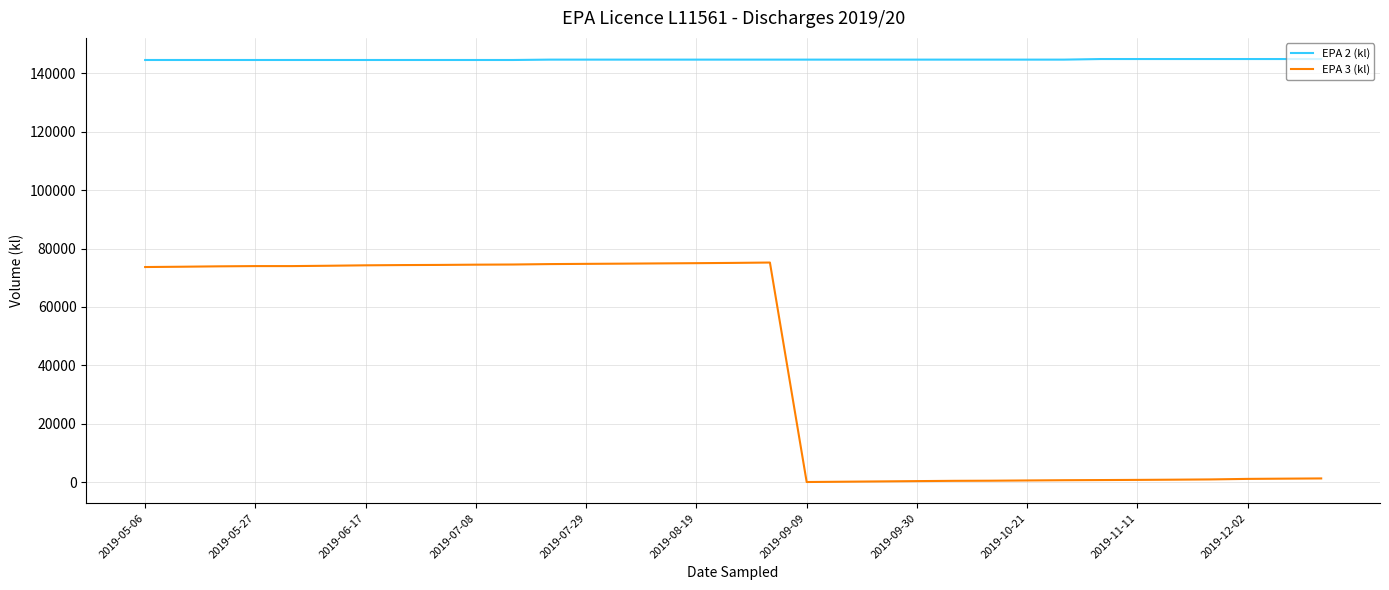

True or false: EPA 2 (kl) and EPA 3 (kl) intersect in this chart.

False